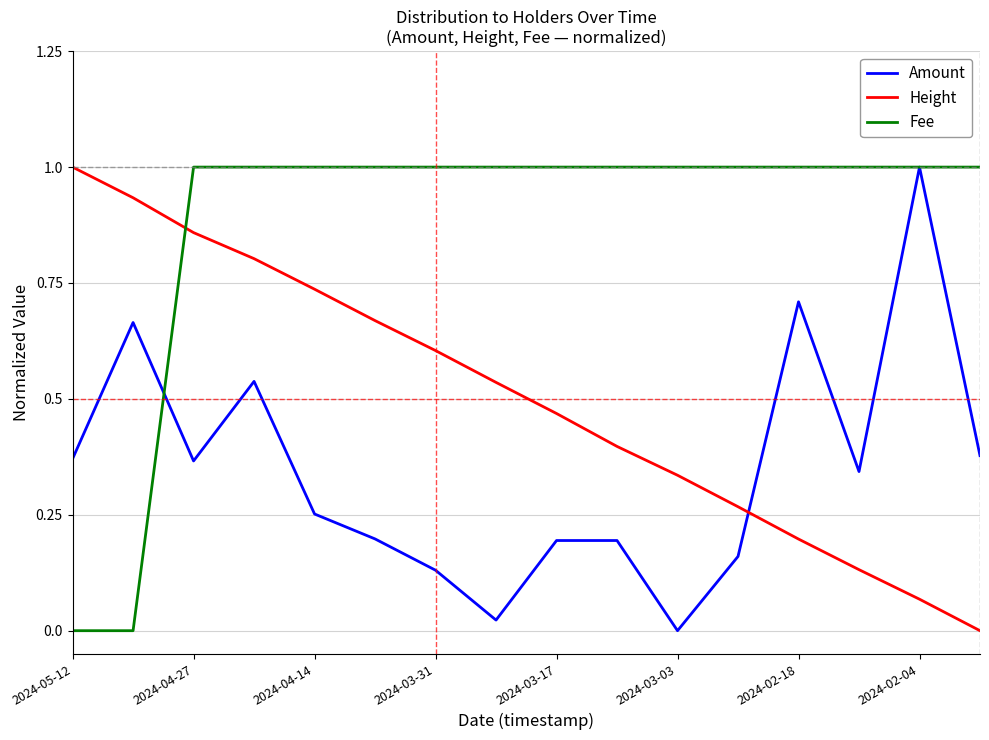

List the series in order of their overall mean, lowest first.

Amount, Height, Fee